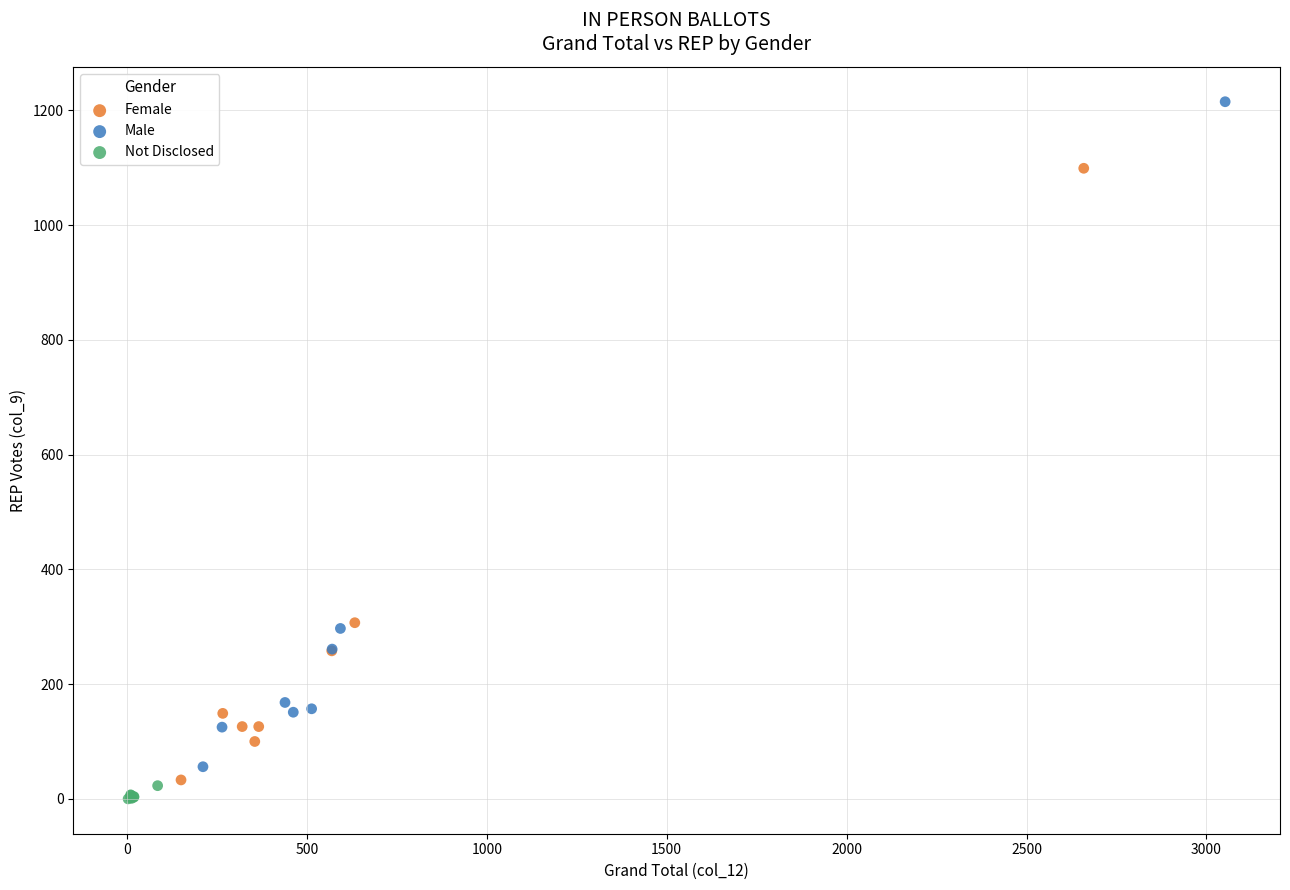

Which series reaches the maximum Y coordinate?

Male